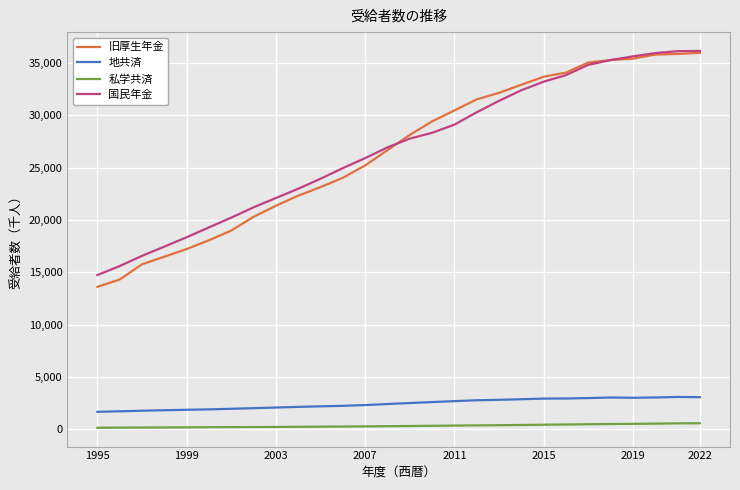

How many lines are shown in the chart?

4